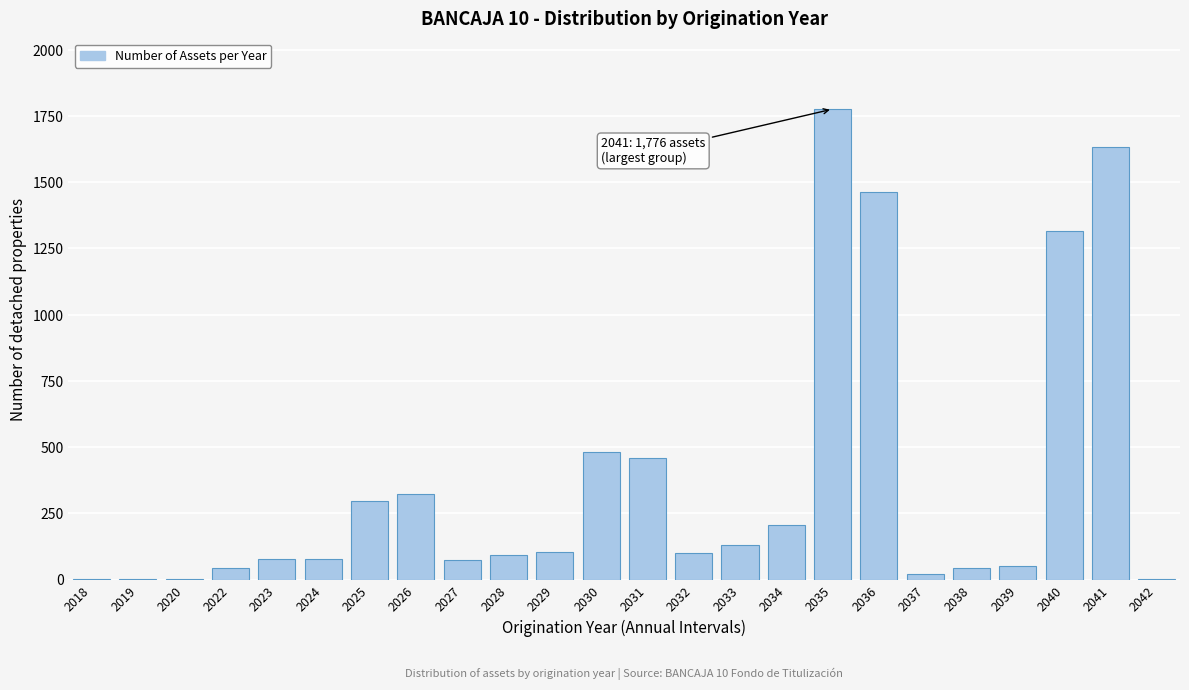

At which category does the chart reach its peak across all series?

2035